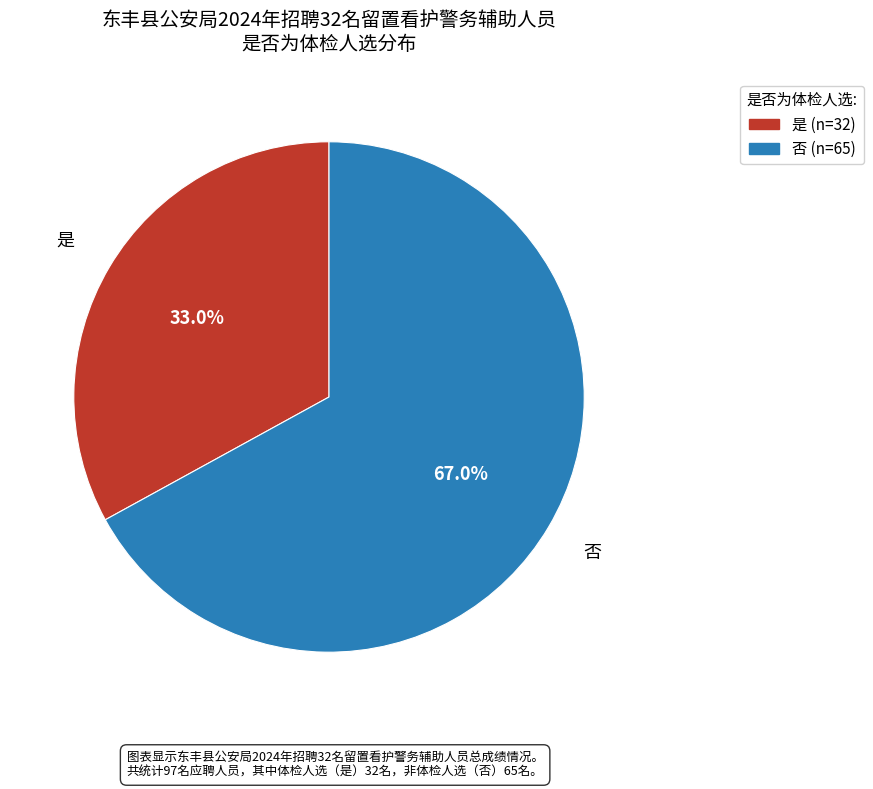

Is it true that 是 is 33% of the pie?

True